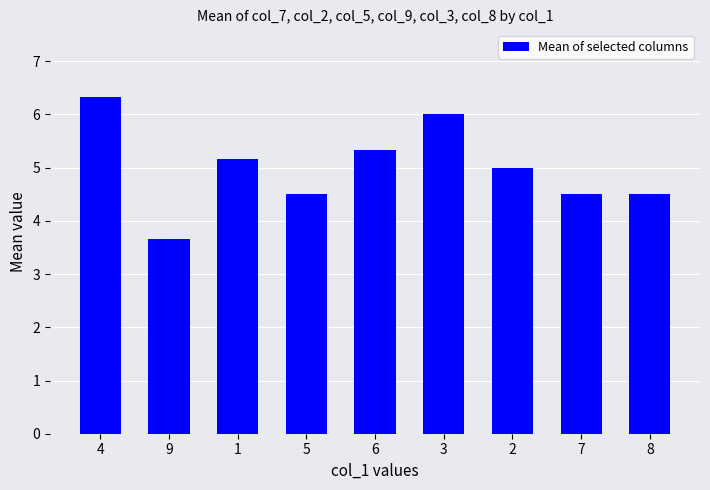

What is the change in value from 3 to 2?

-1.0